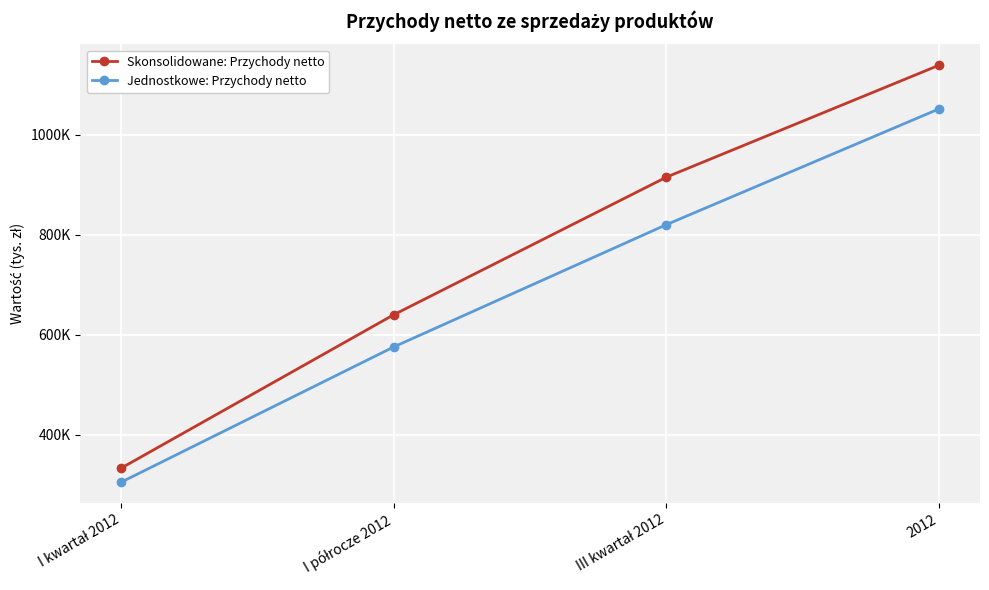

Does the chart have visible grid lines?

Yes